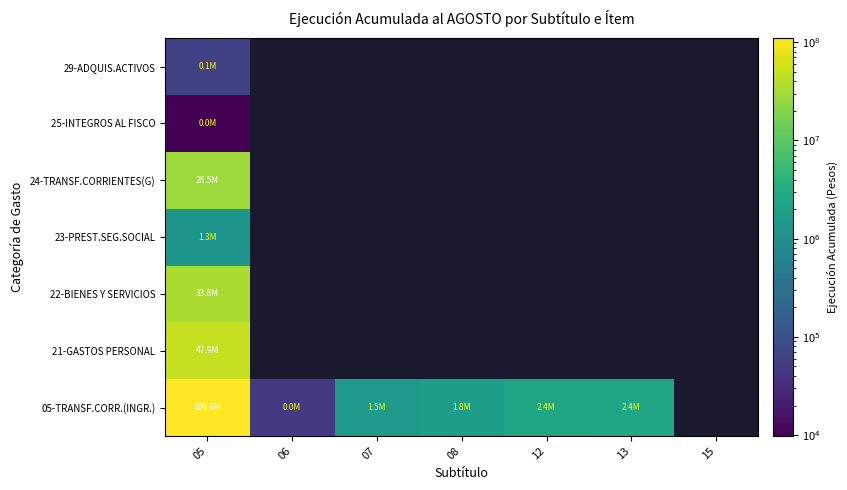

Is it true that 25-INTEGROS AL FISCO equals 9819.0 at 05?

True